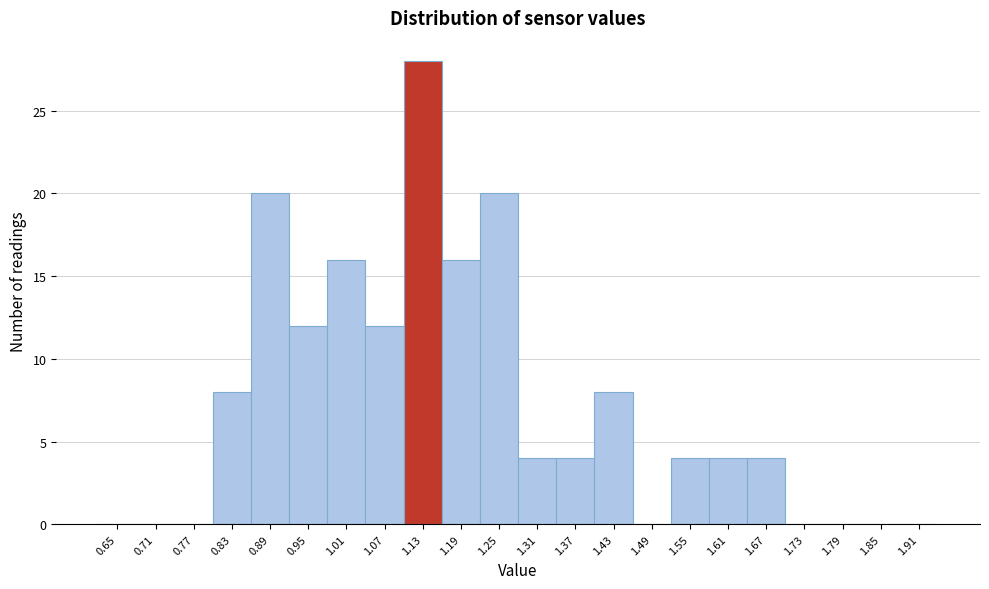

Reading left to right, list every bar in this chart as the range it spans on the x-axis followed by its height. The values are not printed on the chart, so give them approximately, as read against the axis.

0.62 to 0.68: 0
0.68 to 0.74: 0
0.74 to 0.80: 0
0.80 to 0.86: 8
0.86 to 0.92: 20
0.92 to 0.98: 12
0.98 to 1.04: 16
1.04 to 1.10: 12
1.10 to 1.16: 28
1.16 to 1.22: 16
1.22 to 1.28: 20
1.28 to 1.34: 4
1.34 to 1.40: 4
1.40 to 1.46: 8
1.46 to 1.52: 0
1.52 to 1.58: 4
1.58 to 1.64: 4
1.64 to 1.70: 4
1.70 to 1.76: 0
1.76 to 1.82: 0
1.82 to 1.88: 0
1.88 to 1.94: 0